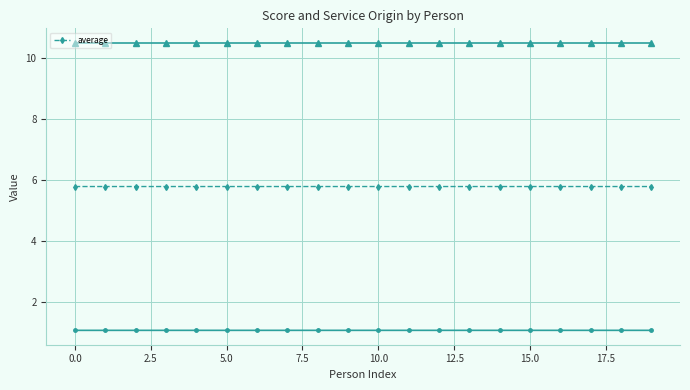

What is the maximum value for average?

5.8